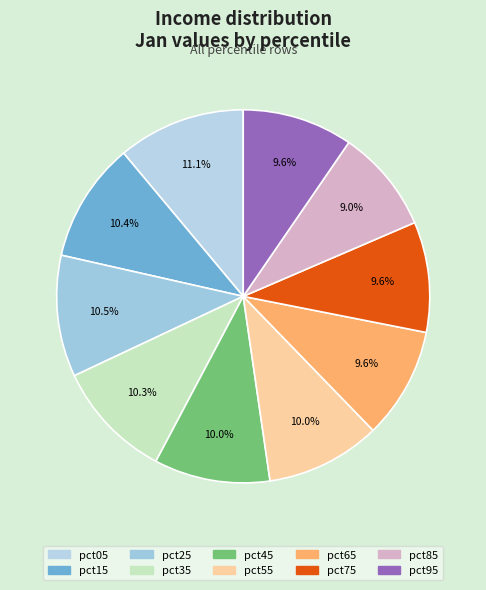

How many slices are in this pie chart?

10